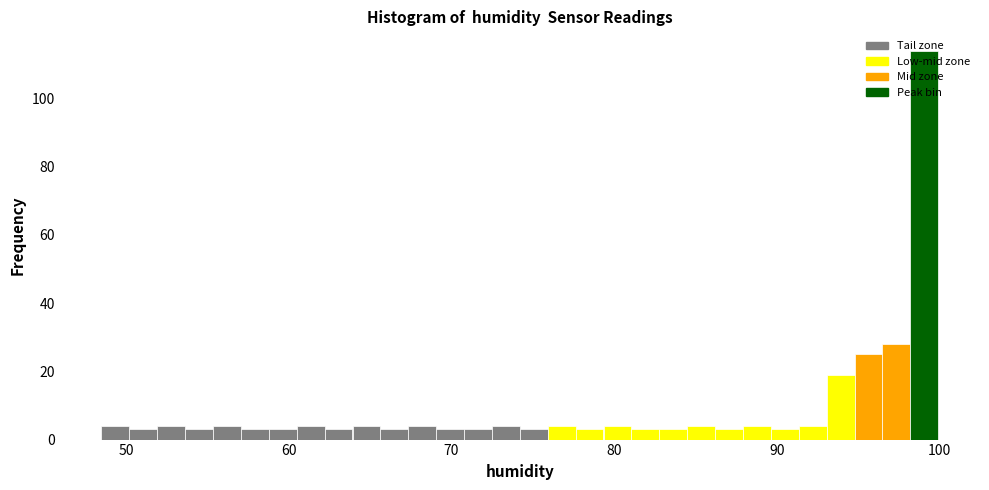

Around what value on the x-axis is the tallest bar? Give the approximate position of its centre, as read against the axis.

99